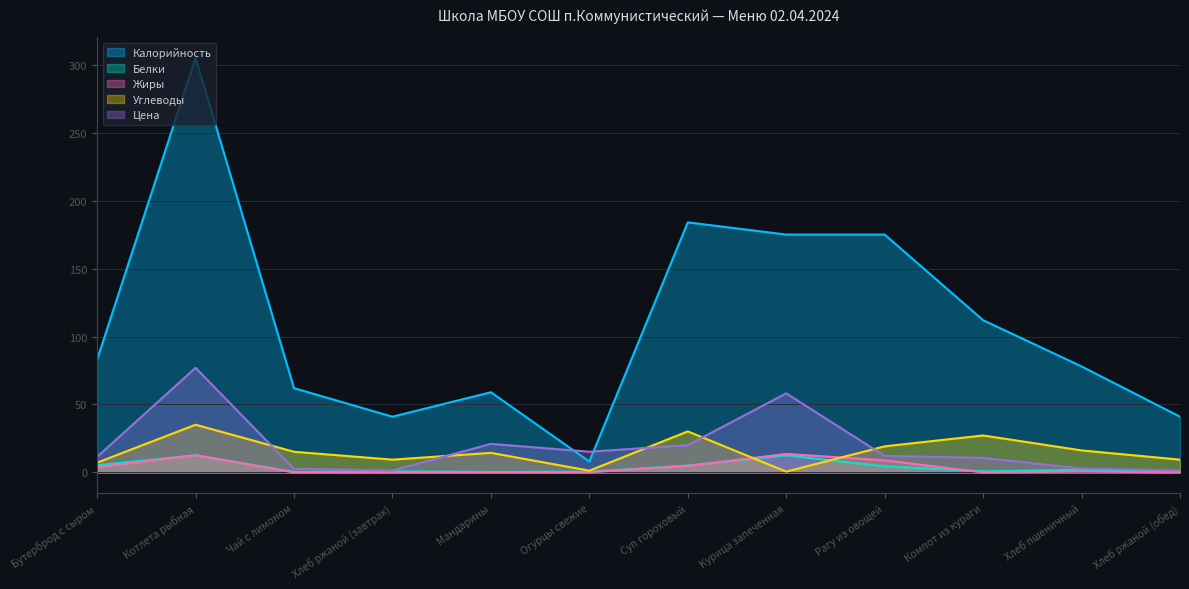

What position from the right is Котлета рыбная?

11